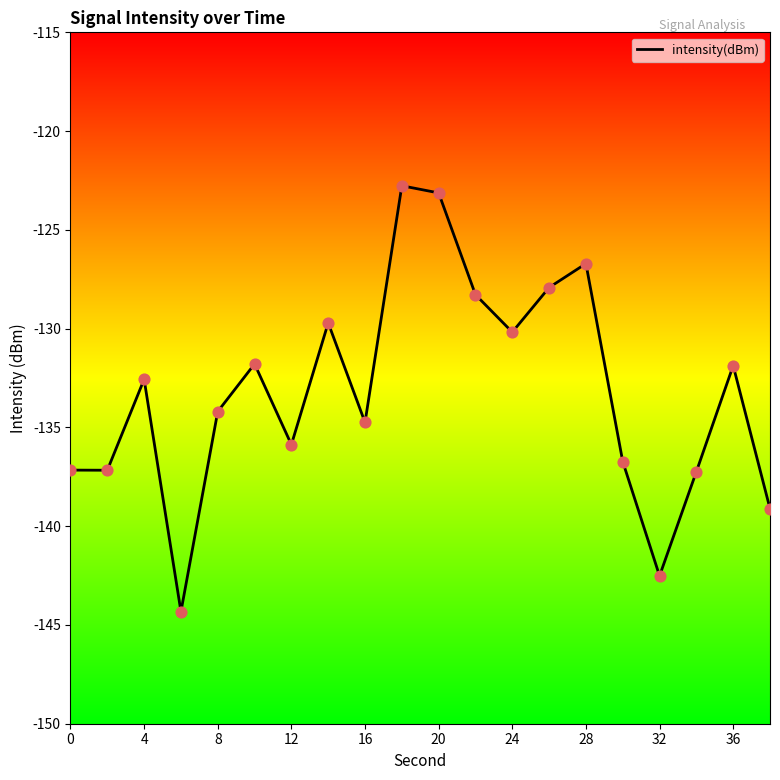

What is the difference between the maximum and minimum values?

21.6